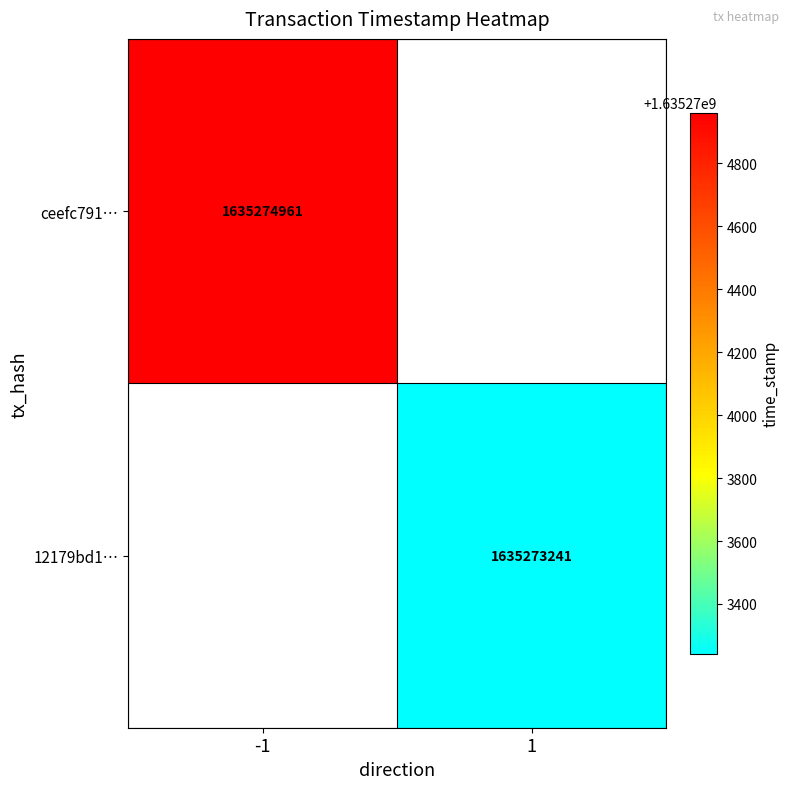

Is it true that 12179bd1… equals 1635273241 at 1?

True